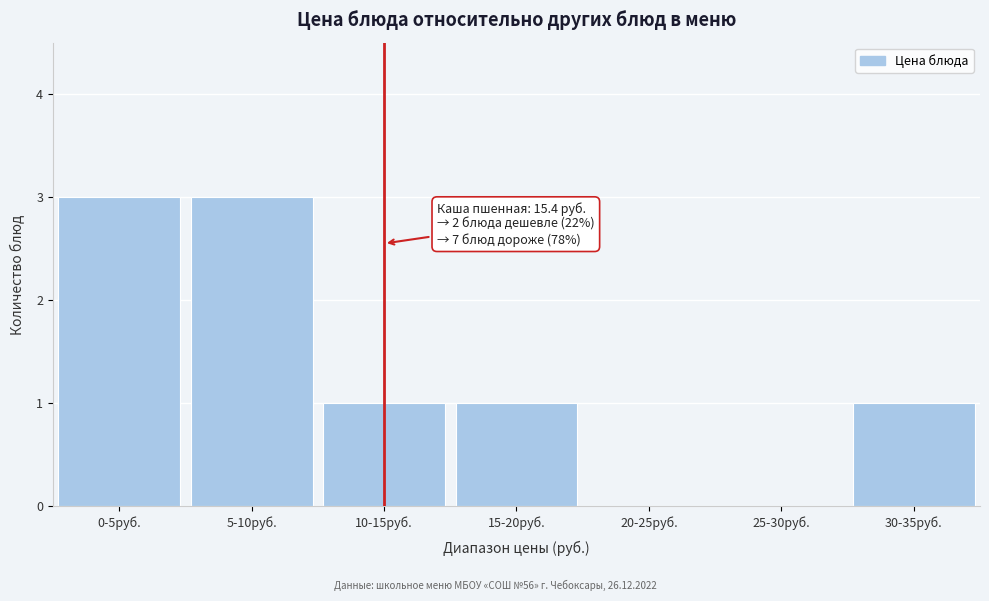

Reading left to right, list all the values displayed in this chart.

0-5руб.=3	5-10руб.=3	10-15руб.=1	15-20руб.=1	20-25руб.=0	25-30руб.=0	30-35руб.=1